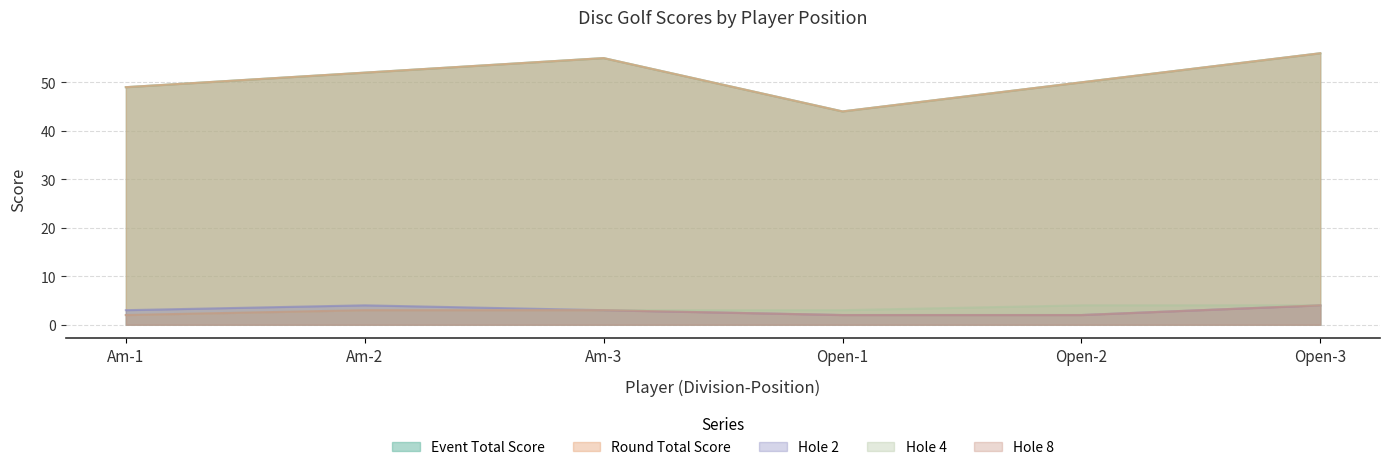

Is it true that hole_4 equals 3 at Am-3?

True